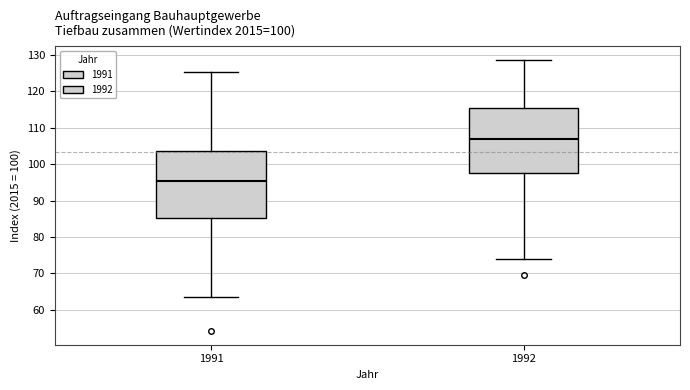

Reading left to right, read every box against the y-axis: the position of its median line, the range the box covers, and the ends of its whiskers. The values are not printed on the chart, so give them approximately, as read against the axis.

1991: median 95, box 85 to 104, whiskers 64 to 125
1992: median 107, box 97 to 115, whiskers 74 to 129